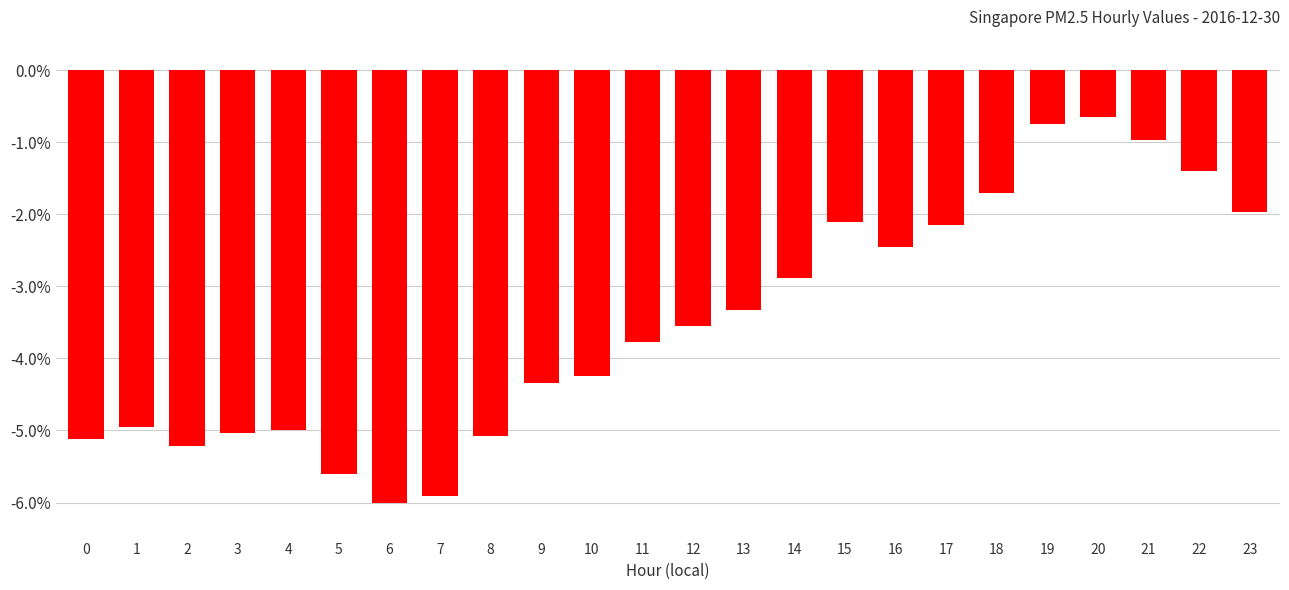

What is the average value?

-3.5